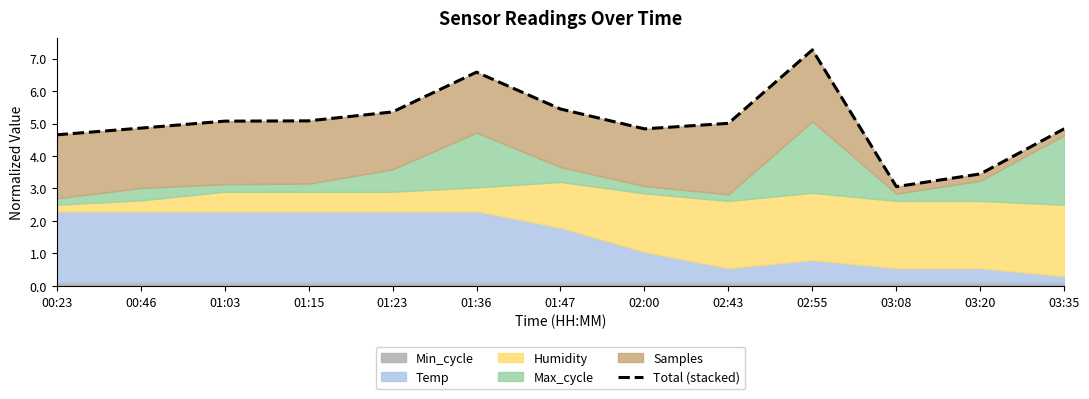

What position from the right is 01:36?

8